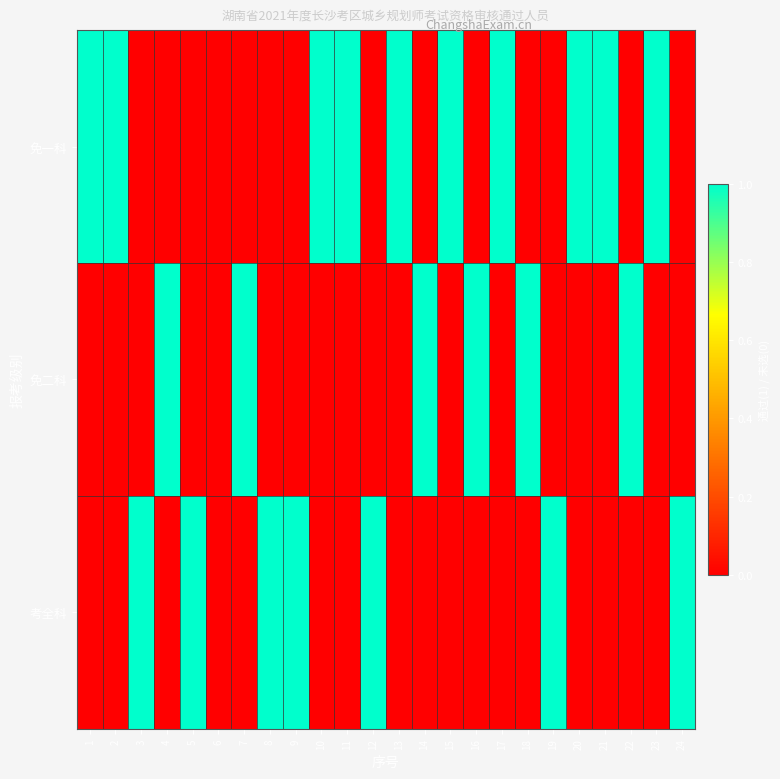

At which category does the chart reach its minimum across all series?

3